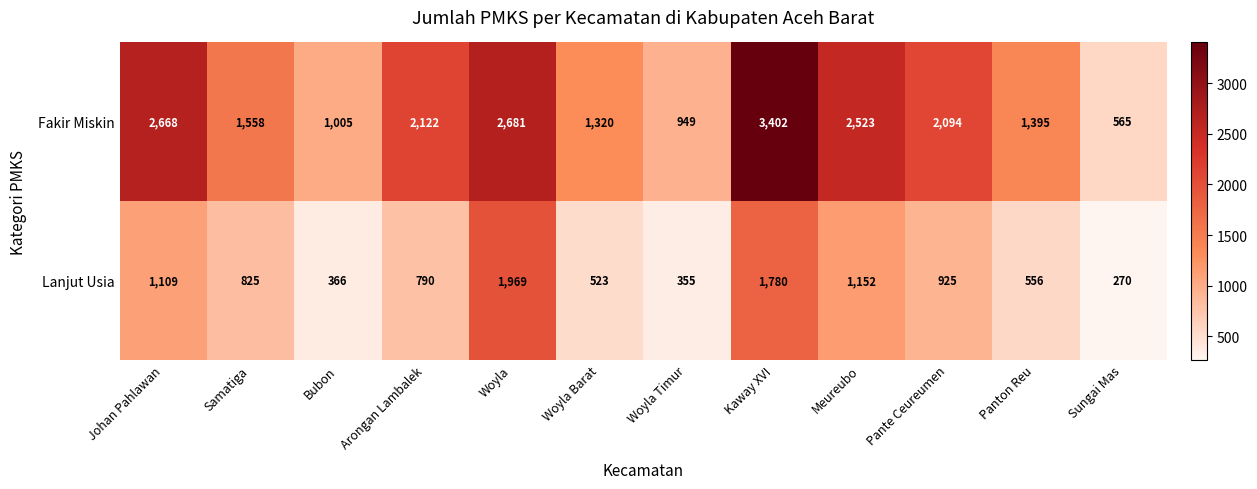

Reading right to left, list all the values displayed in this chart.

Fakir Miskin: Sungai Mas=565	Panton Reu=1395	Pante Ceureumen=2094	Meureubo=2523	Kaway XVI=3402	Woyla Timur=949	Woyla Barat=1320	Woyla=2681	Arongan Lambalek=2122	Bubon=1005	Samatiga=1558	Johan Pahlawan=2668
Lanjut Usia: Sungai Mas=270	Panton Reu=556	Pante Ceureumen=925	Meureubo=1152	Kaway XVI=1780	Woyla Timur=355	Woyla Barat=523	Woyla=1969	Arongan Lambalek=790	Bubon=366	Samatiga=825	Johan Pahlawan=1109